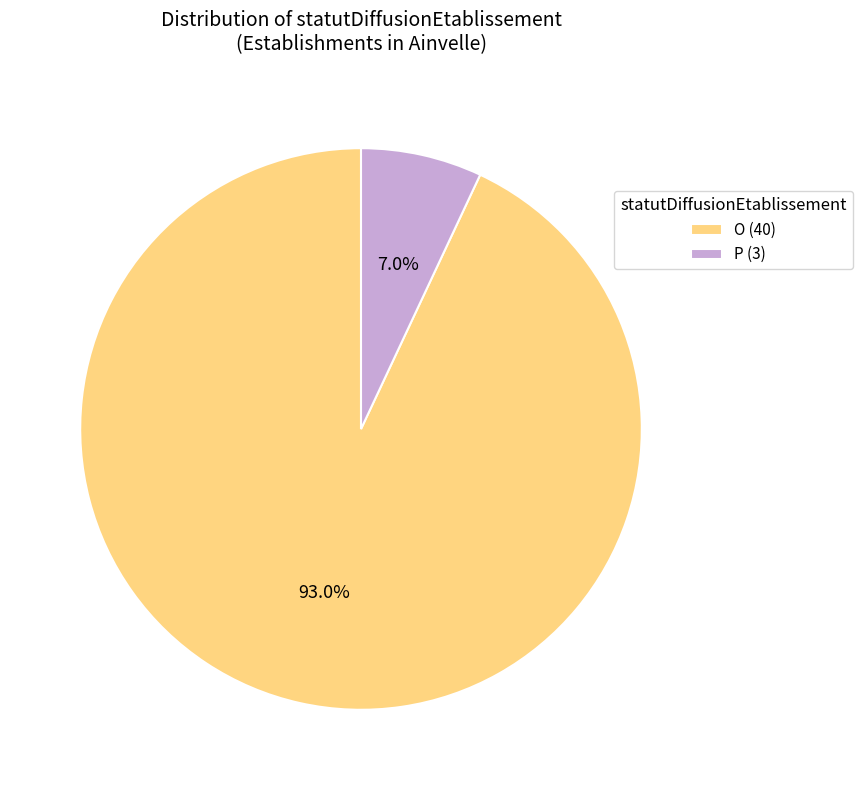

Rank the categories by value from lowest to highest.

P, O